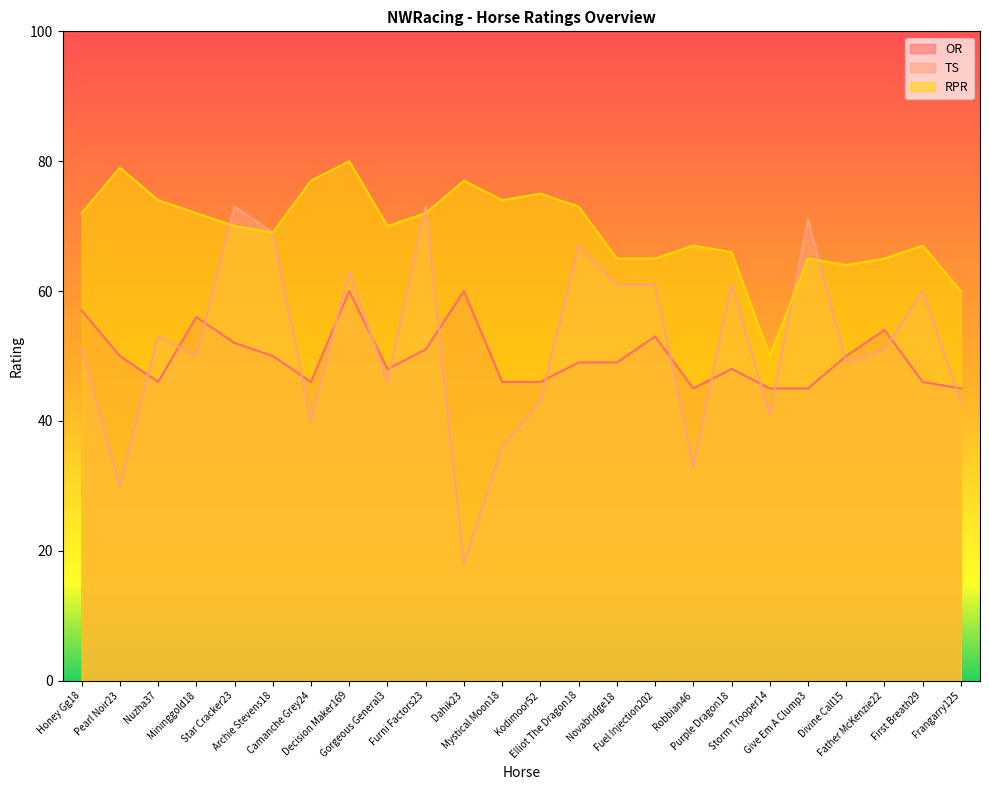

Which series has the widest spread of values?

TS